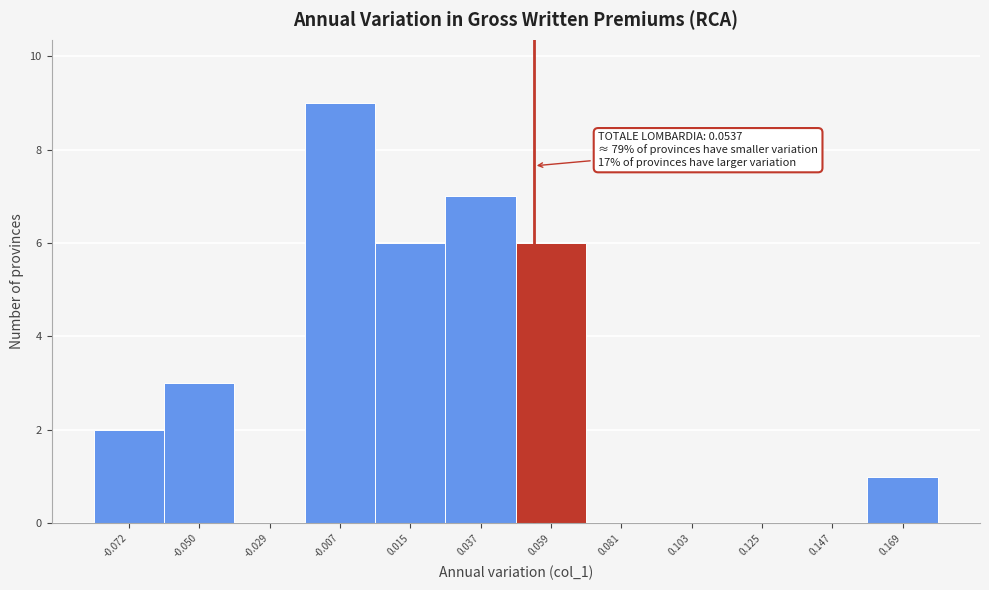

Over which range of the x-axis is the bar tallest?

-0.020 to 0.005